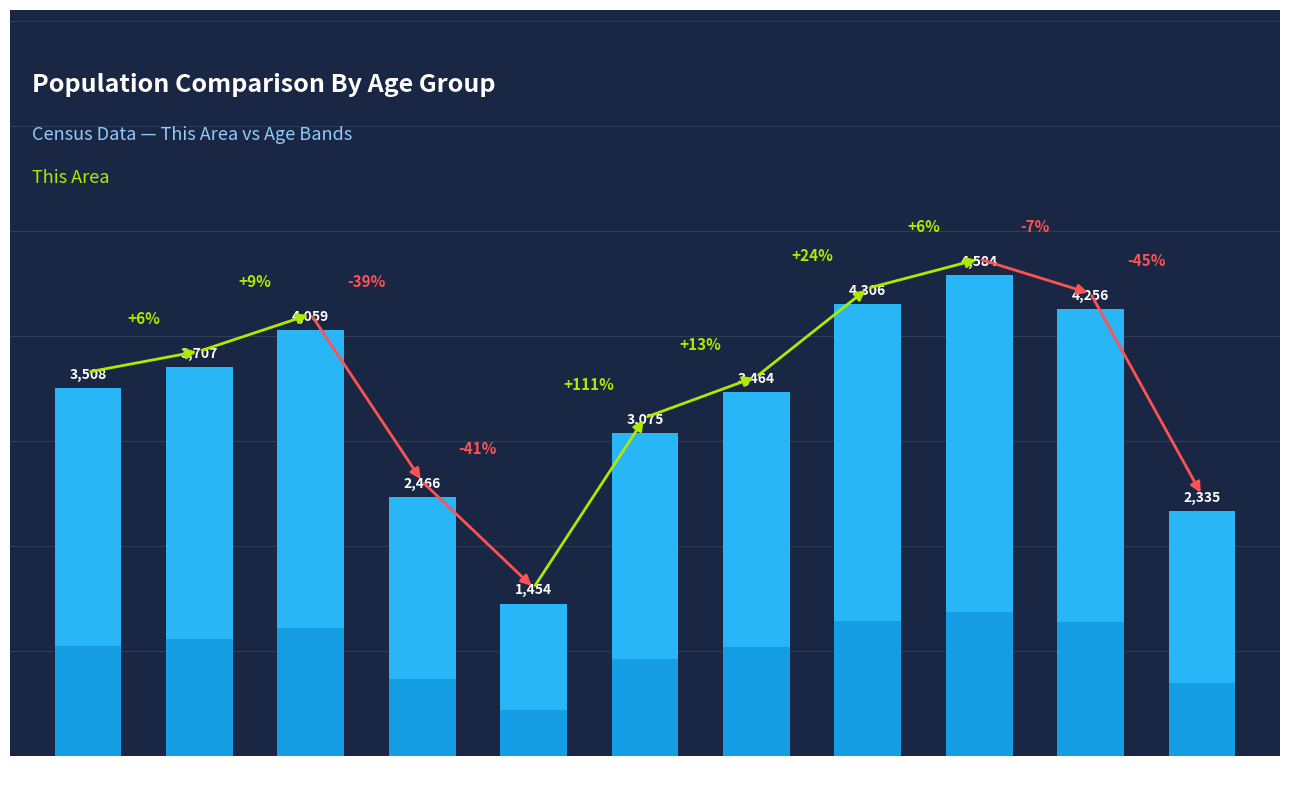

Rank the categories by value from lowest to highest.

18-19, 70 to 74, 15 to 17, 25 to 29, 35 to 39, Under 5, 5 to 9, 10 to 14, 55 to 59, 45 to 49, 50 to 54